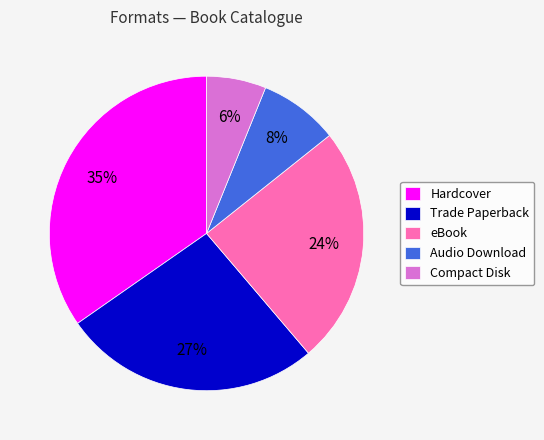

To the nearest percent, what is the combined percentage of Hardcover and Audio Download?

43%